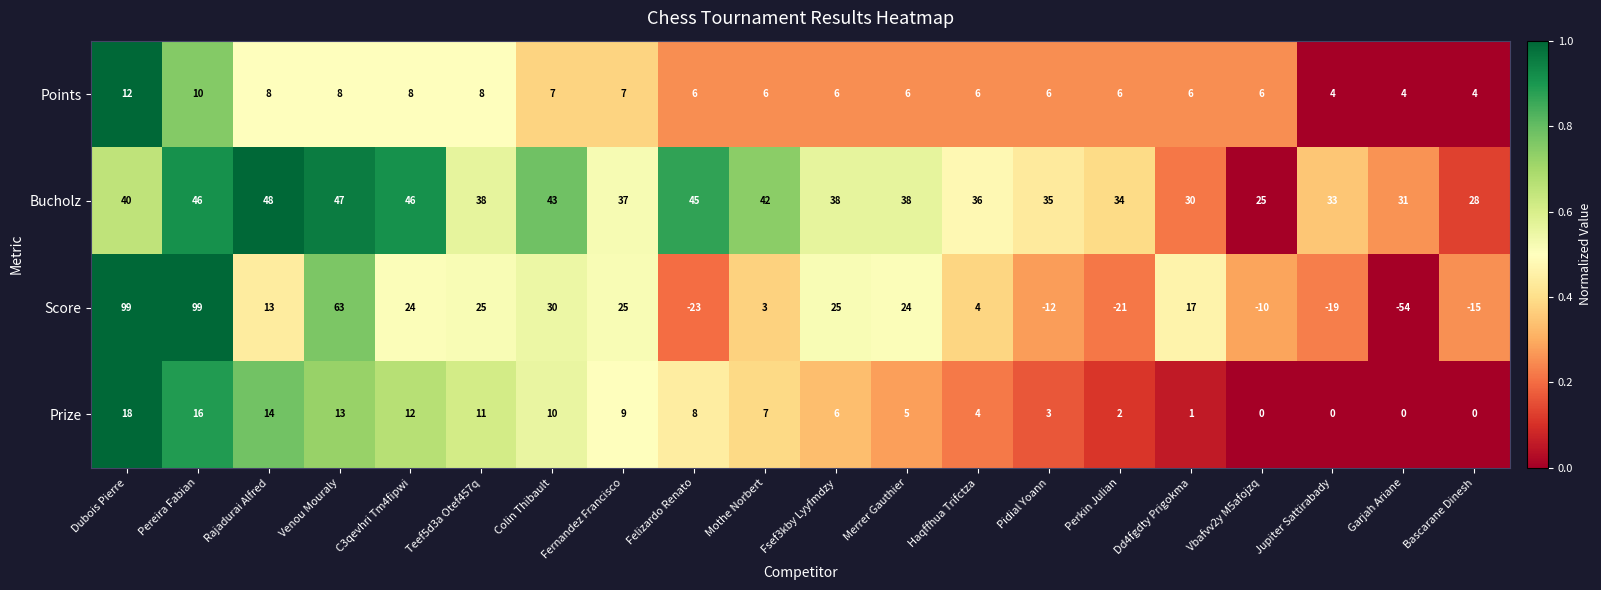

List the series in order of their peak value, lowest first.

Points, Prize, Bucholz, Score